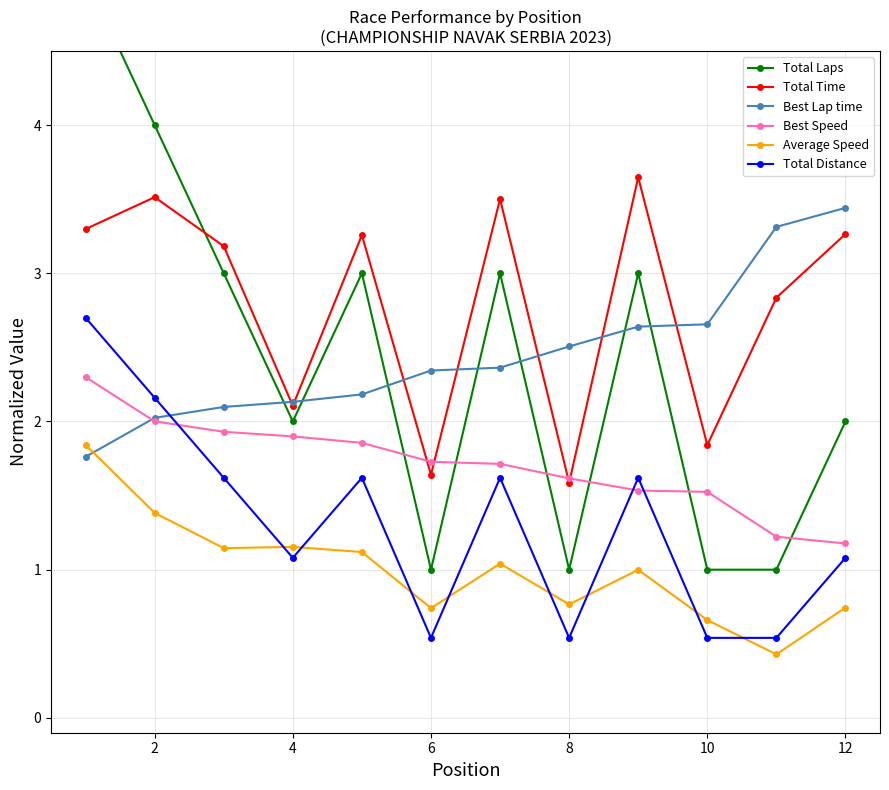

The Best Speed series shows 1.5 at 10. True or false?

True